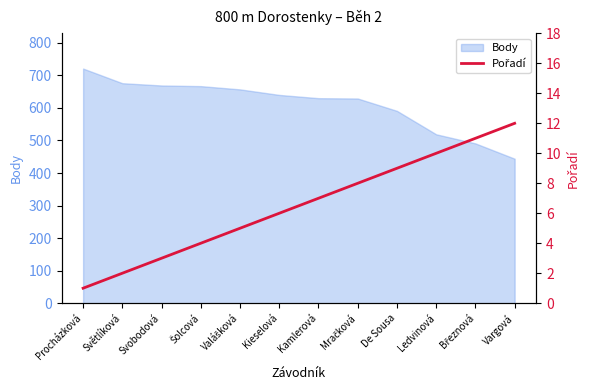

What is the minimum value shown in the chart?

1